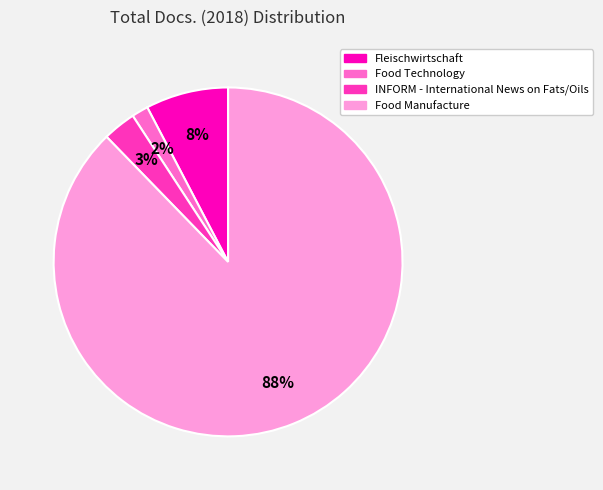

Which has a higher value, INFORM - International News on Fats/Oils or Food Manufacture?

Food Manufacture